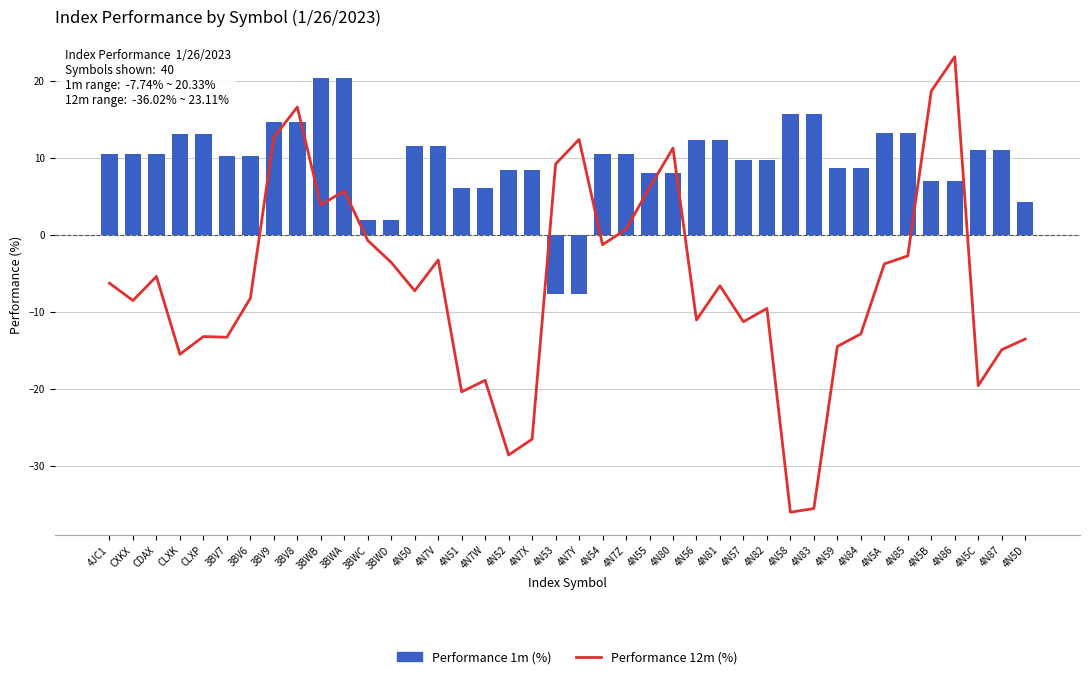

At how many categories does at least one series exceed 1?

40